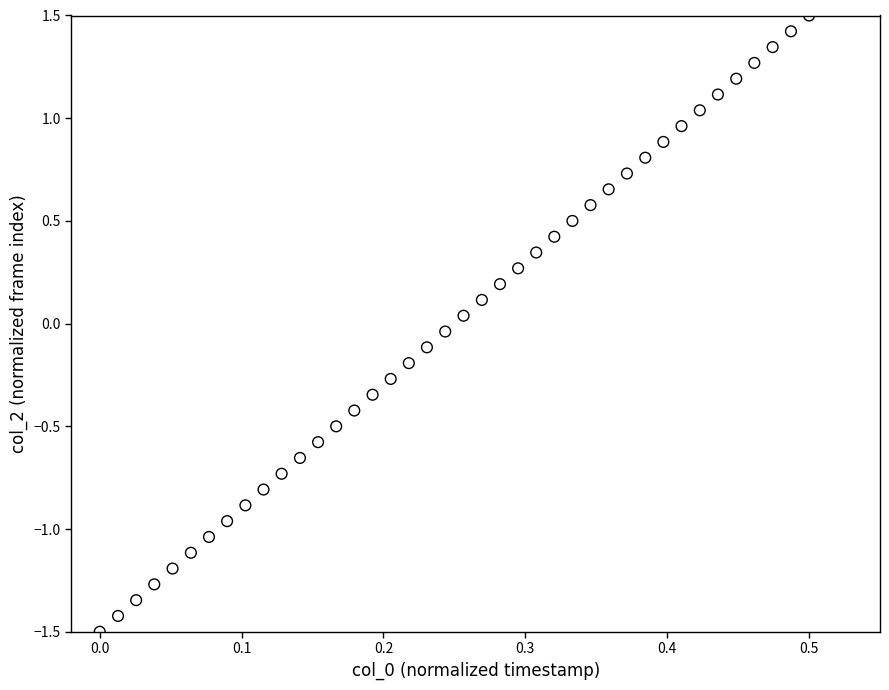

What is the range of Y values (max minus min)?

3.0